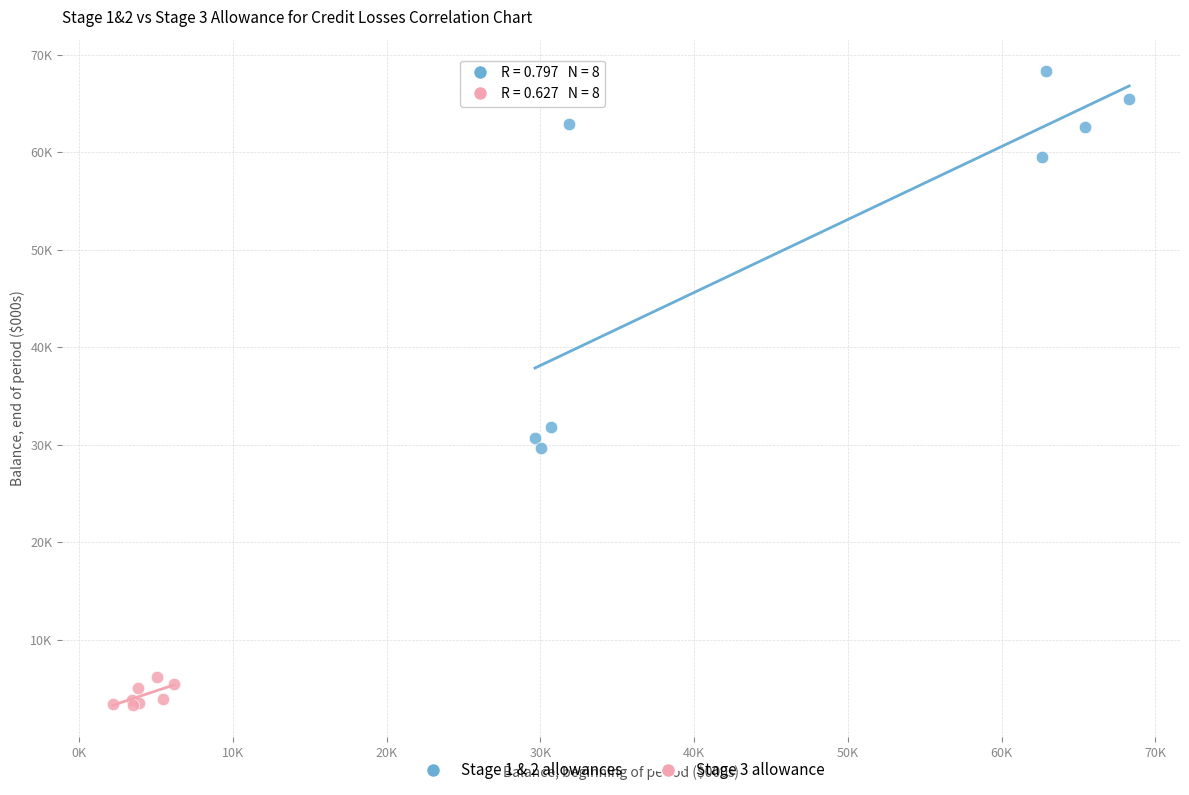

What are all the series names shown in the legend?

Stage 1 & 2 allowances, Stage 3 allowance